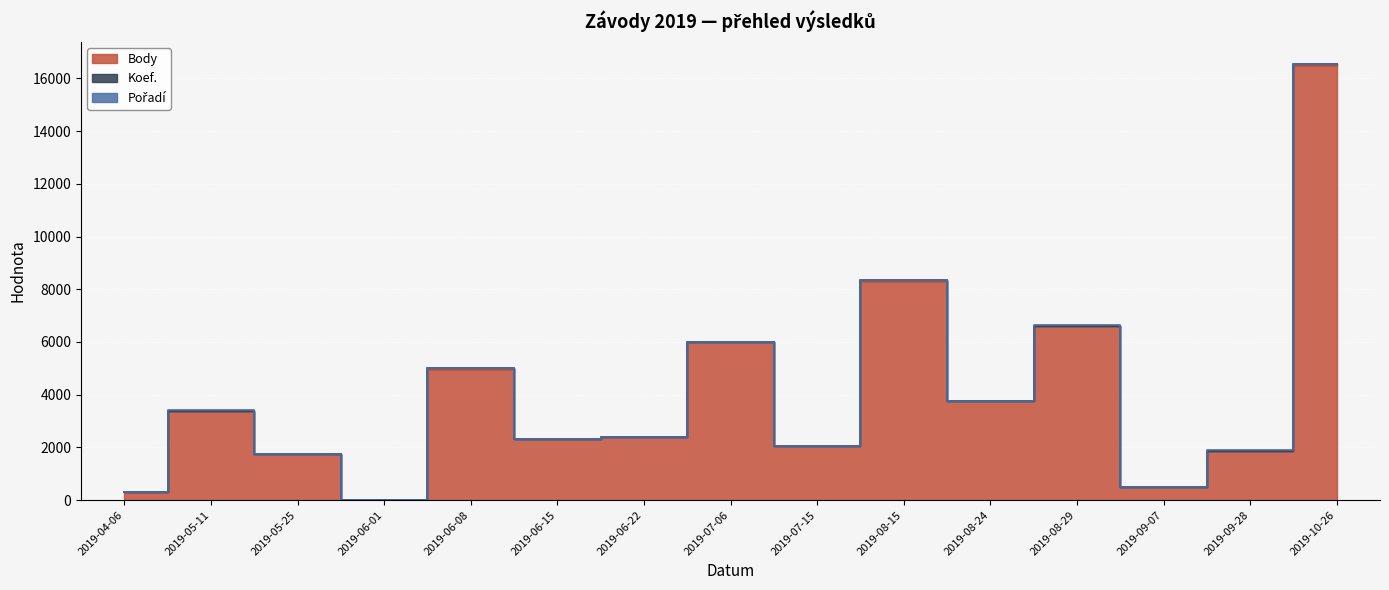

What are all the series names shown in the legend?

Body, Koef., Pořadí